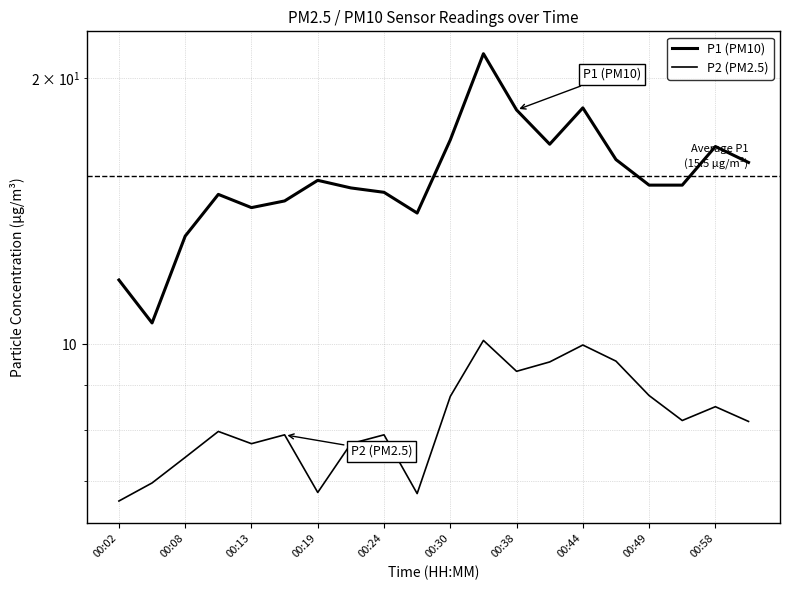

The value of P2 (PM2.5) at 11 is 16.3. True or false?

False